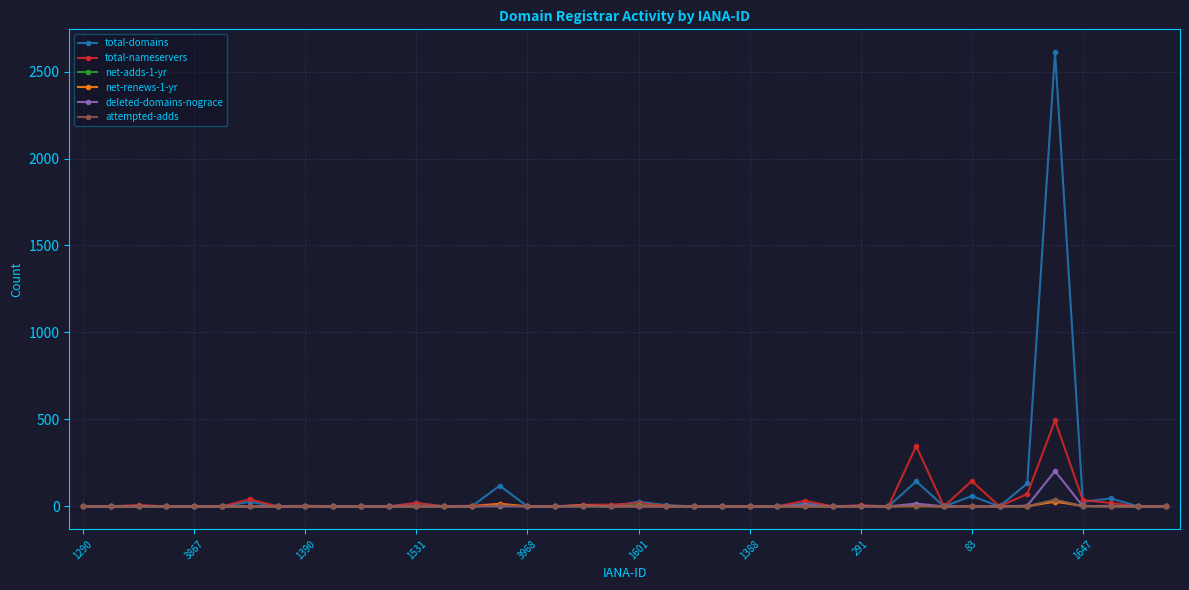

How many distinct data groups are displayed?

6